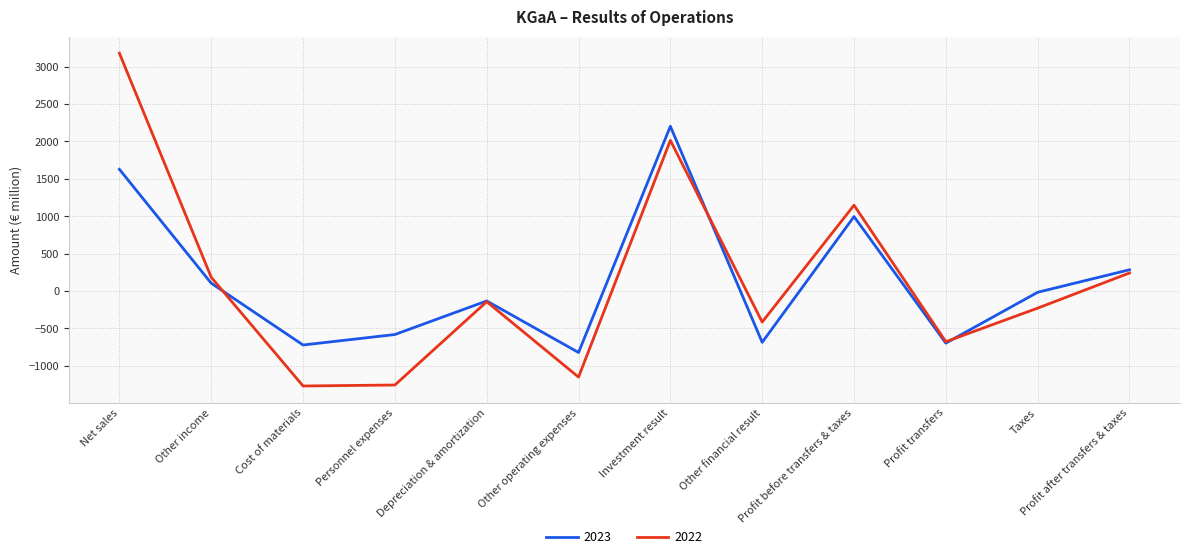

Which series changed the most between Cost of materials and Other financial result?

2022